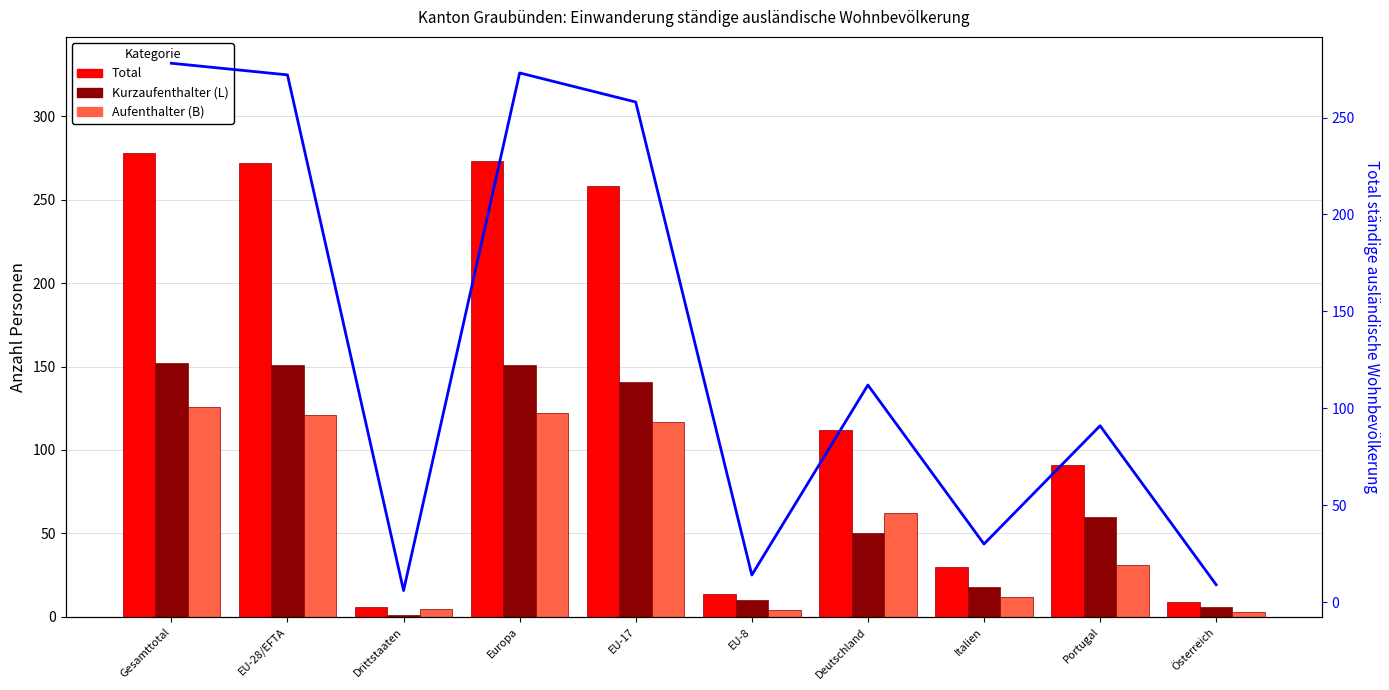

What is the greatest value displayed?

278